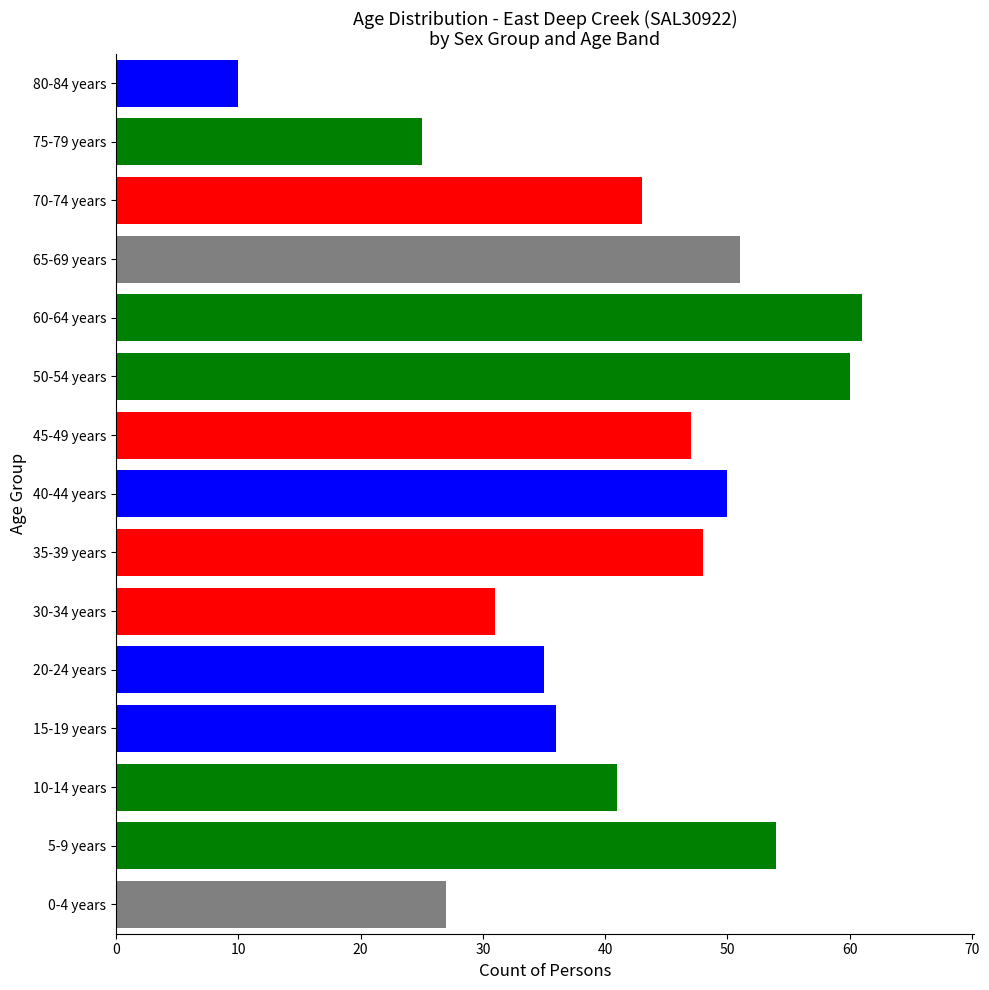

True or false: the data shows 25 at 75-79 years.

True